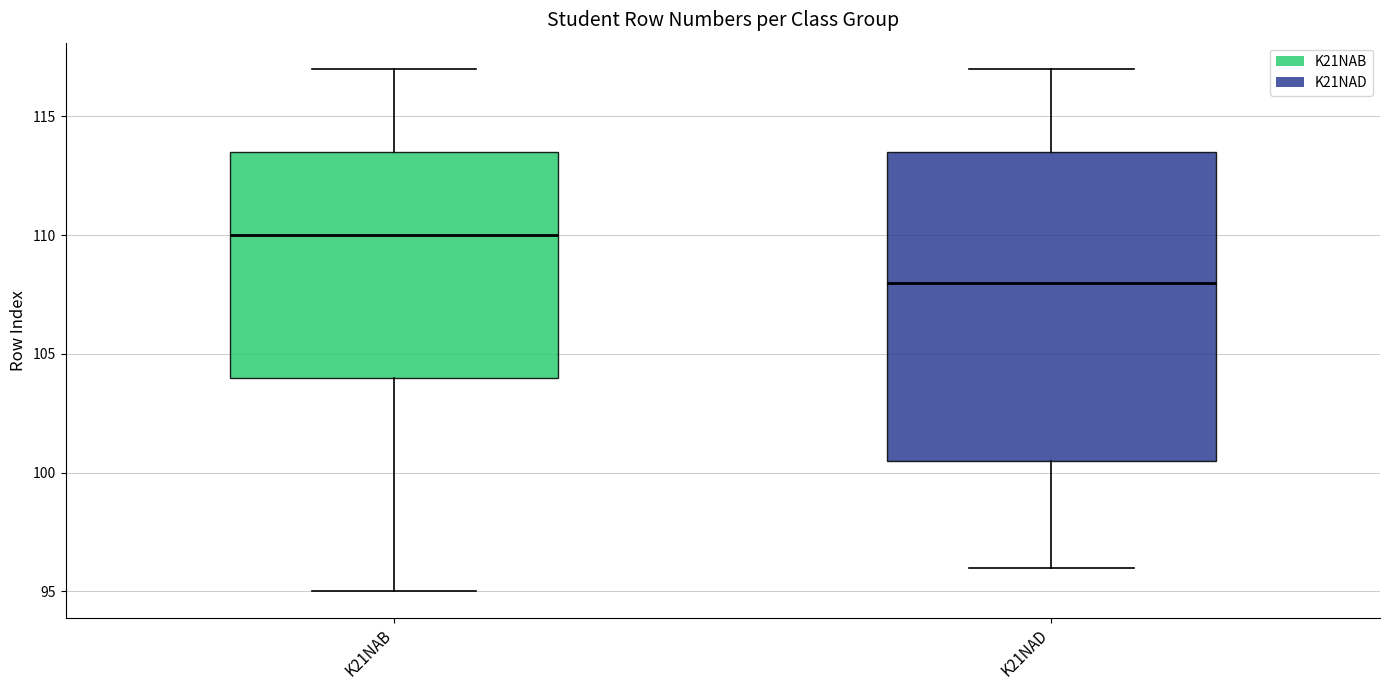

Which box has the highest median line?

K21NAB